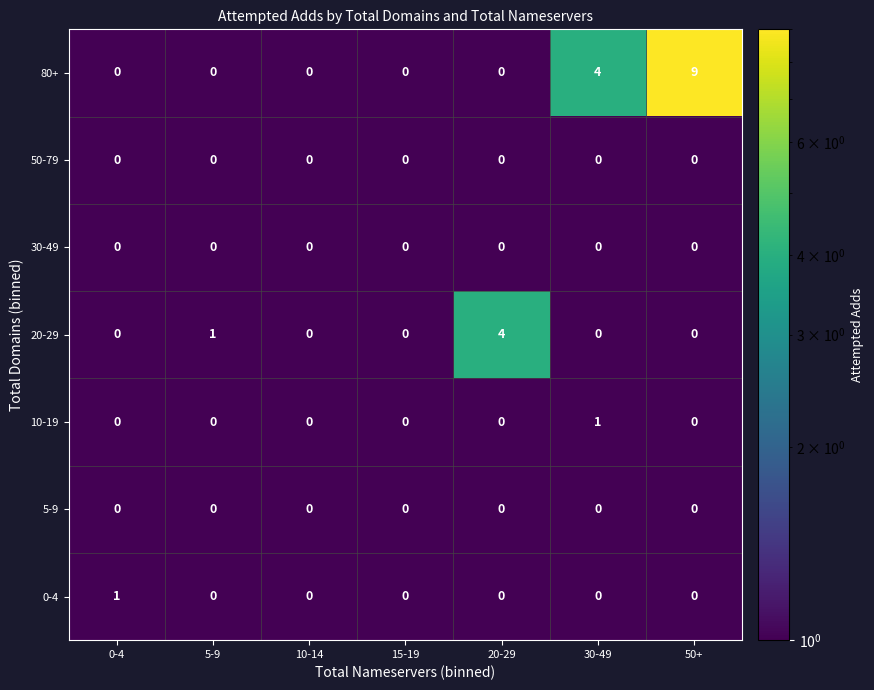

How many 10-19 values are between 0 and 1?

7